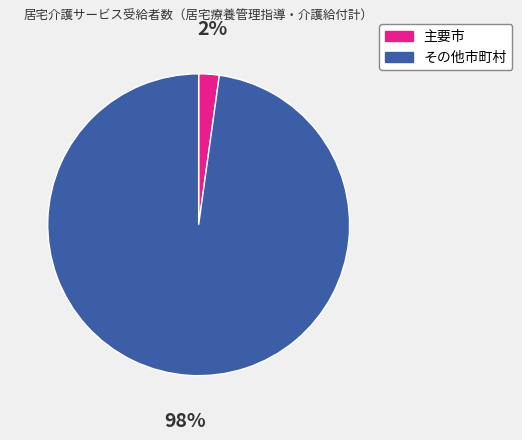

Is there any slice that represents more than half of the pie?

Yes